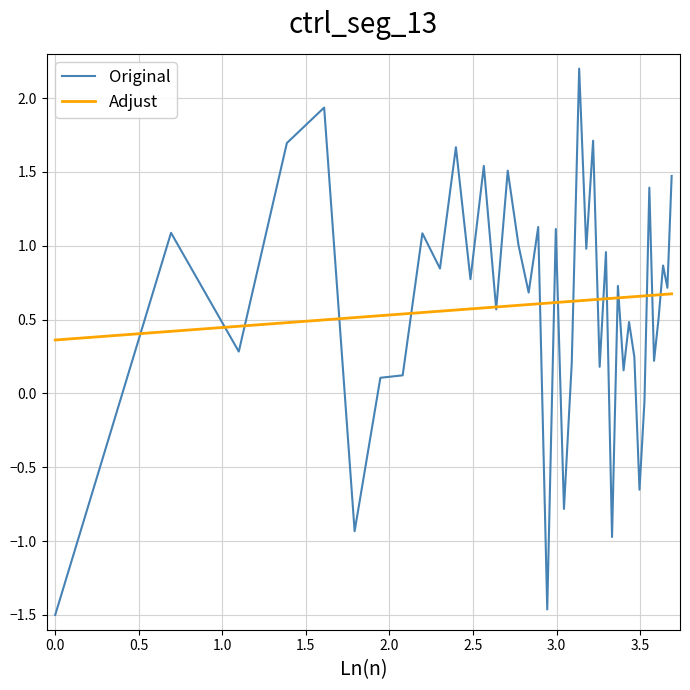

After their last crossing, which series has the higher values: Original or Adjust?

Original